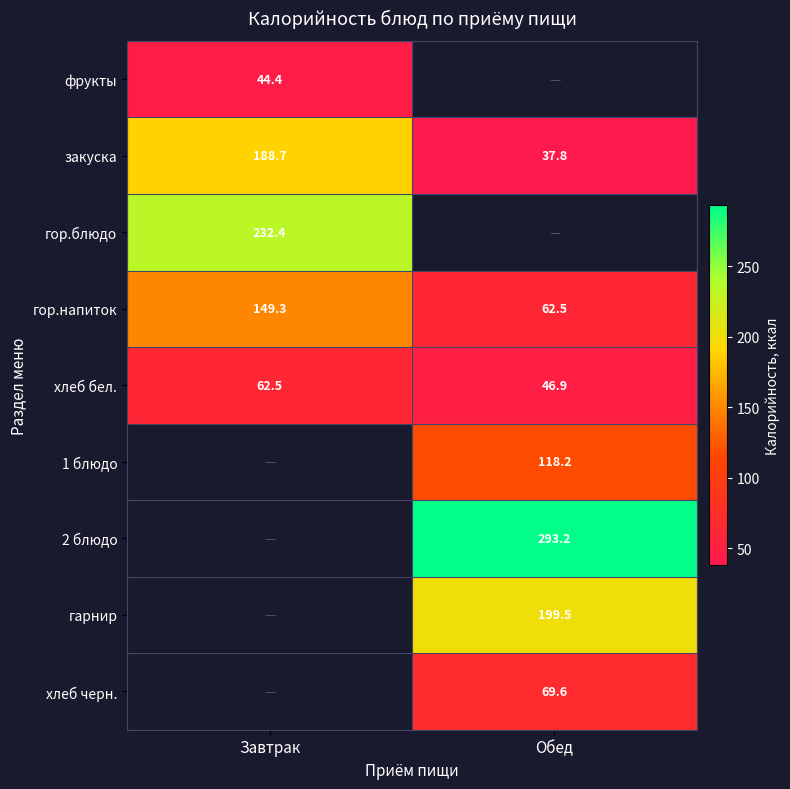

Which category has the highest value across all series?

Обед